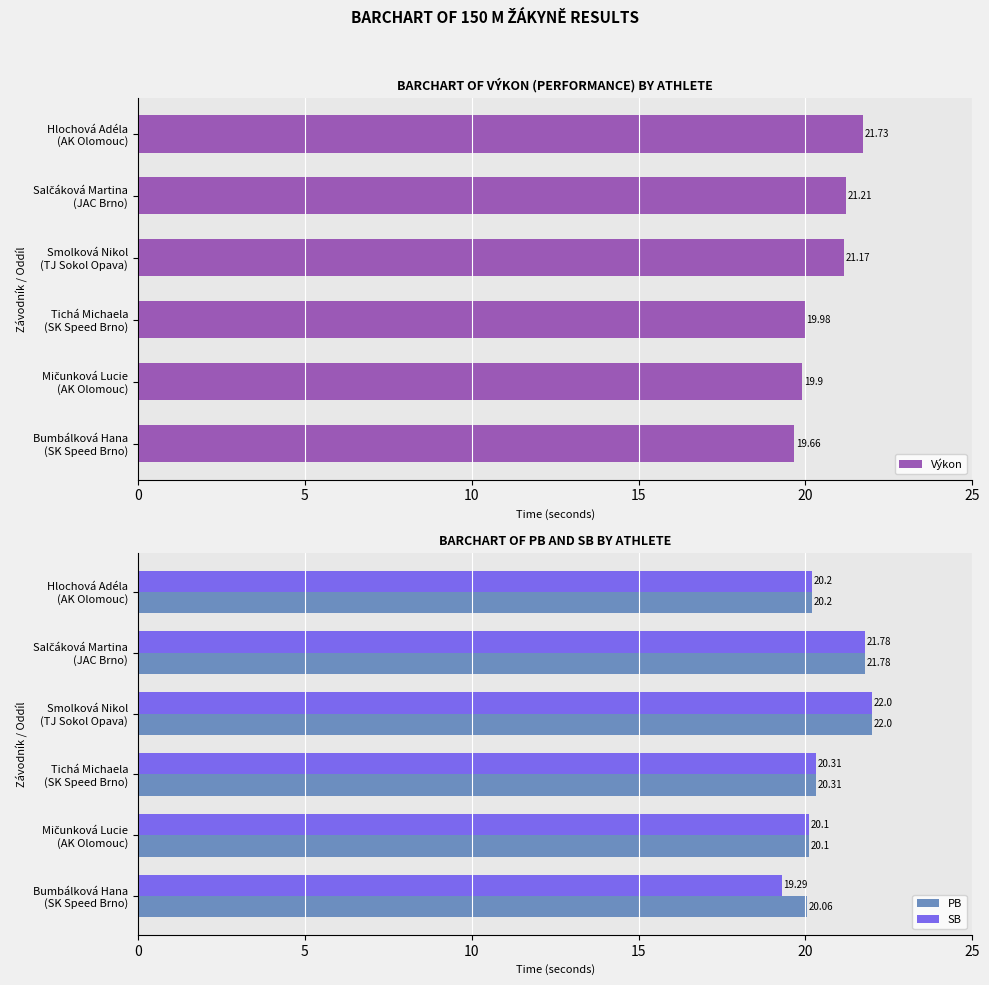

What is the difference between the maximum and minimum values in the Výkon series?

2.1